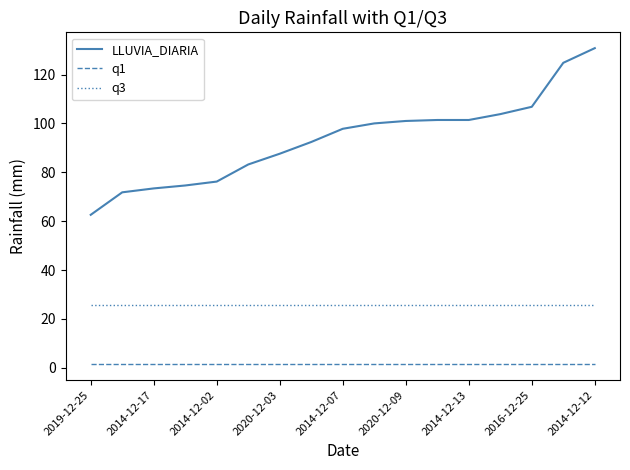

Which series has the widest spread of values?

LLUVIA_DIARIA